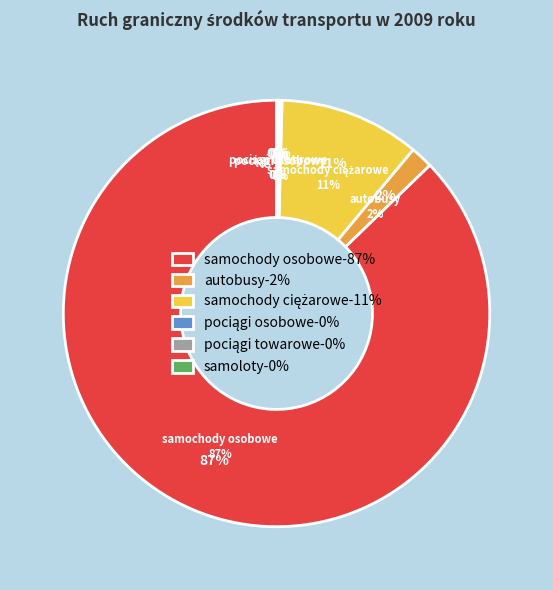

Rank the categories by value from lowest to highest.

samoloty, pociągi osobowe, pociągi towarowe, autobusy, samochody ciężarowe, samochody osobowe